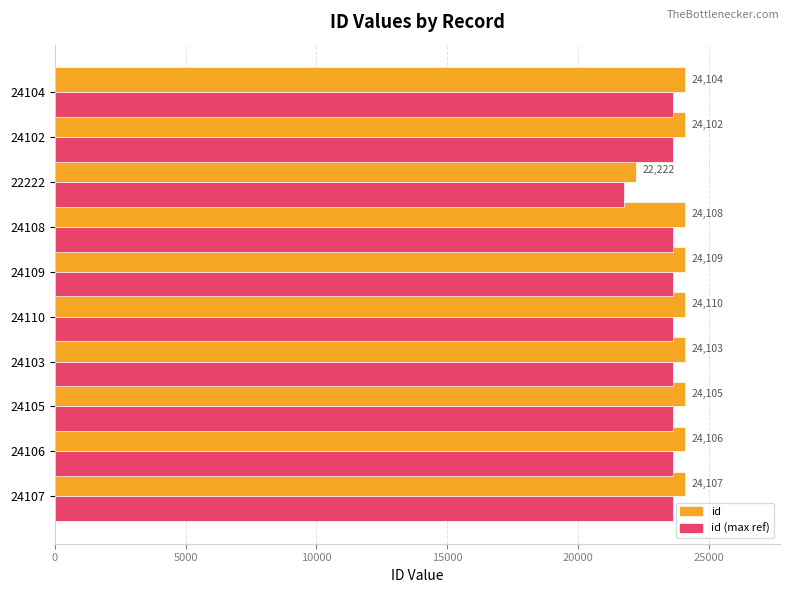

What is the average value of the id series?

23917.6